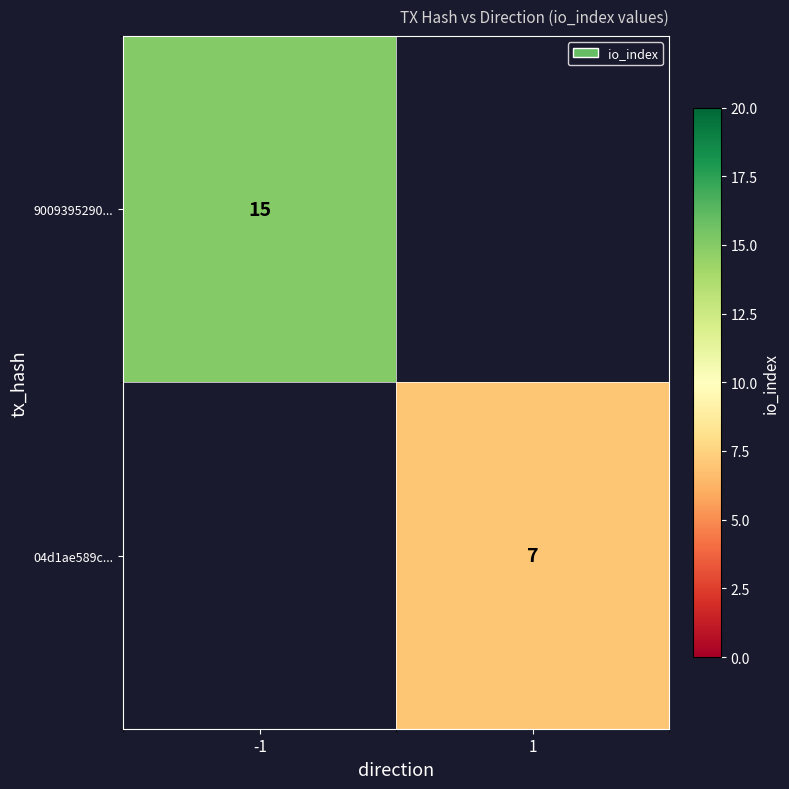

Is it true that 9009395290... equals 10 at -1?

False